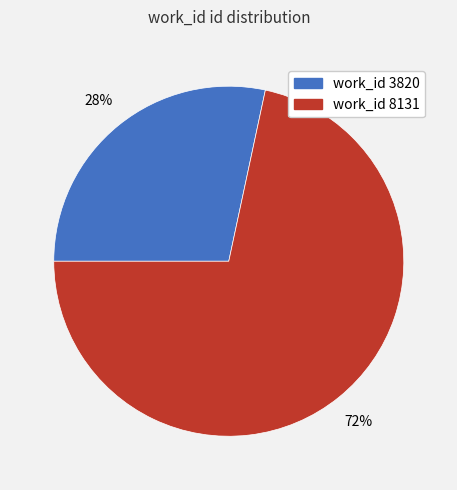

To the nearest percent, what is the average slice percentage?

50%